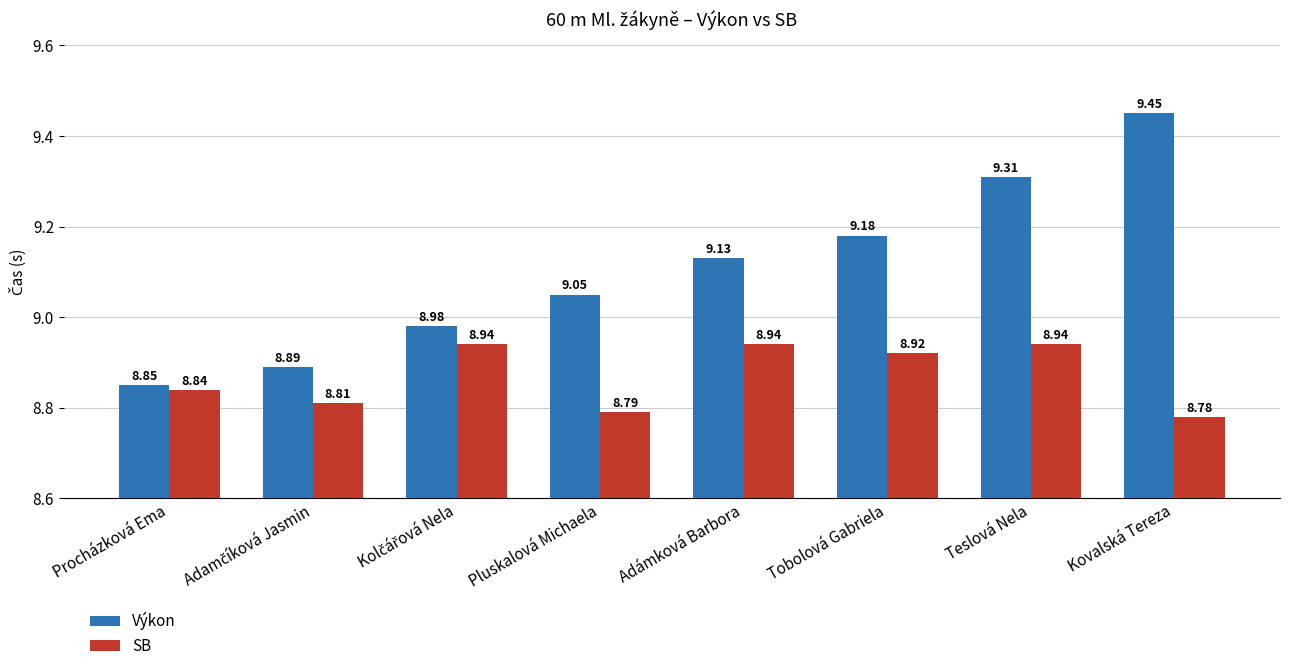

What is the sum of all SB values?

71.0